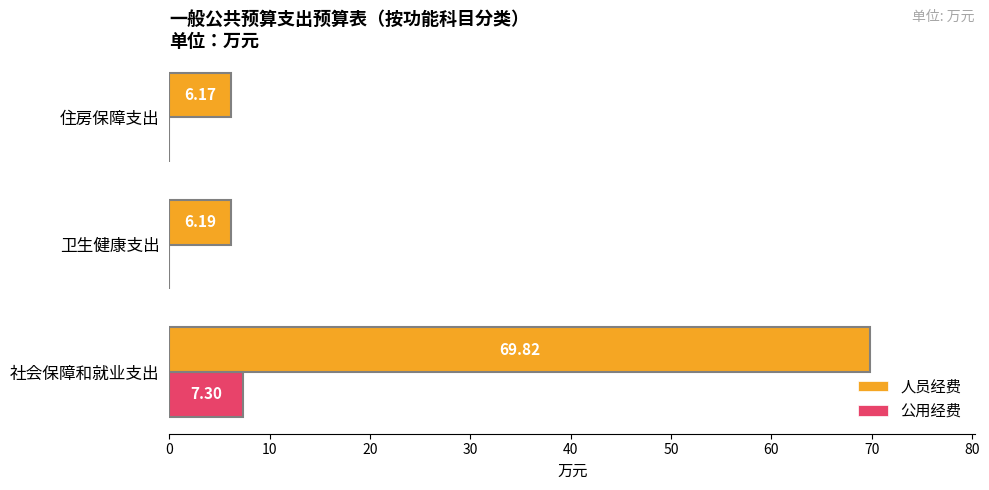

What is the sum of the 人员经费 values at 卫生健康支出 and 住房保障支出?

12.4